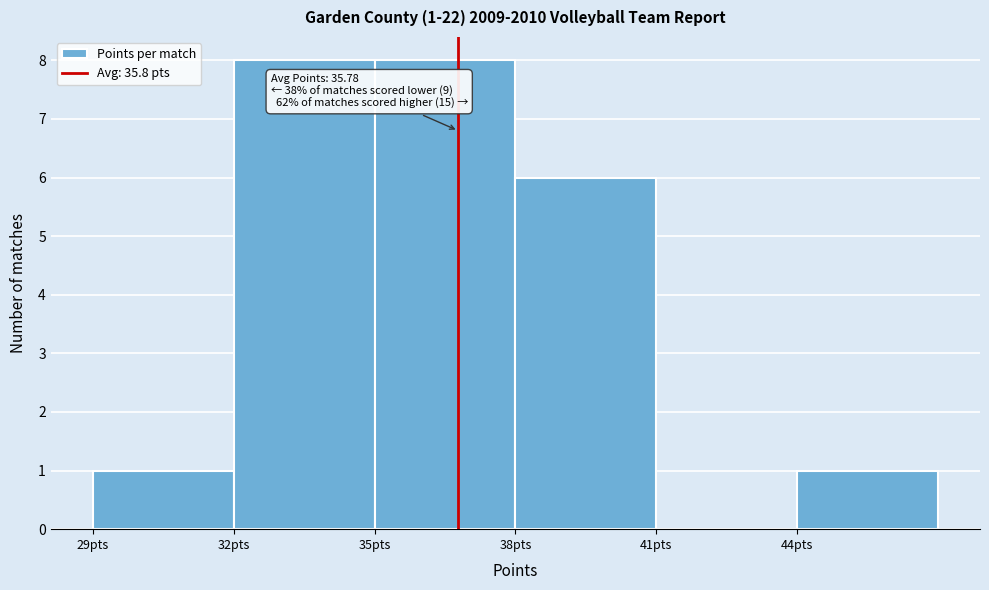

Reading left to right, transcribe all the data shown in this chart.

29pts=1	32pts=8	35pts=8	38pts=6	41pts=0	44pts=1